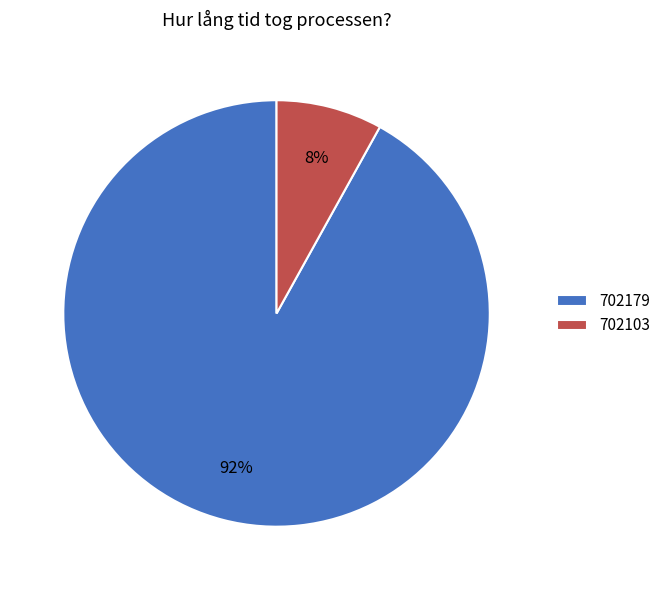

Which category has the biggest portion of the pie?

702179